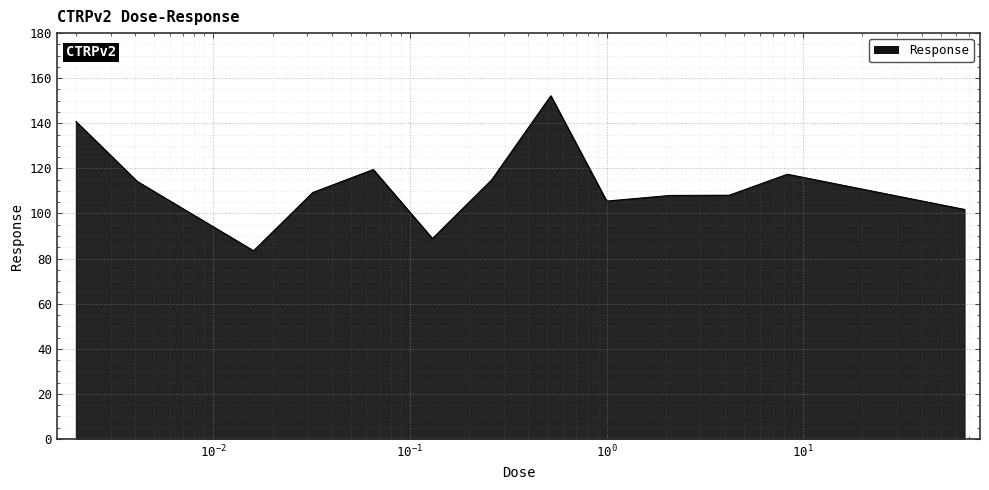

What is the difference between the maximum and minimum values?

68.7